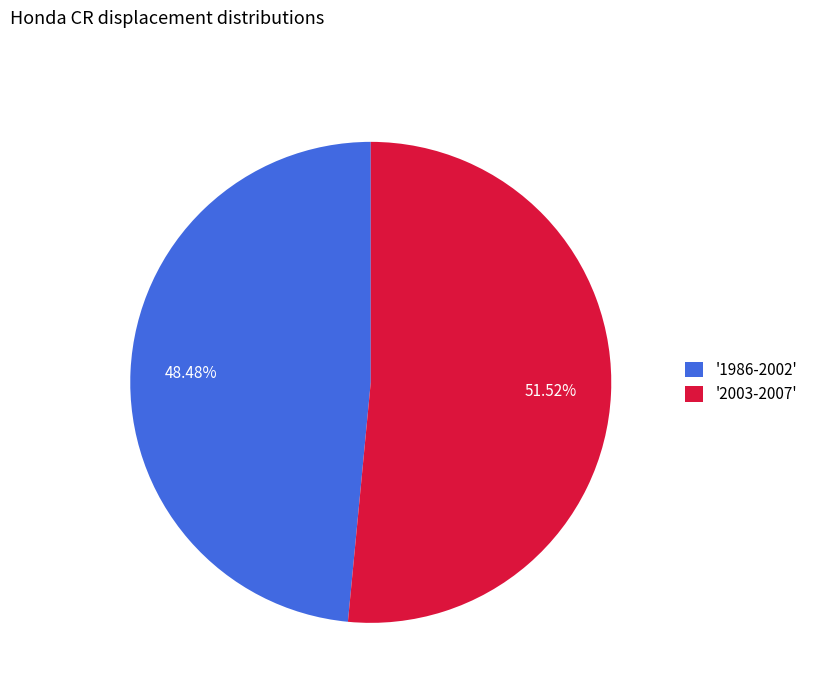

What is the ratio of the value at '1986-2002' to the value at '2003-2007'?

0.9